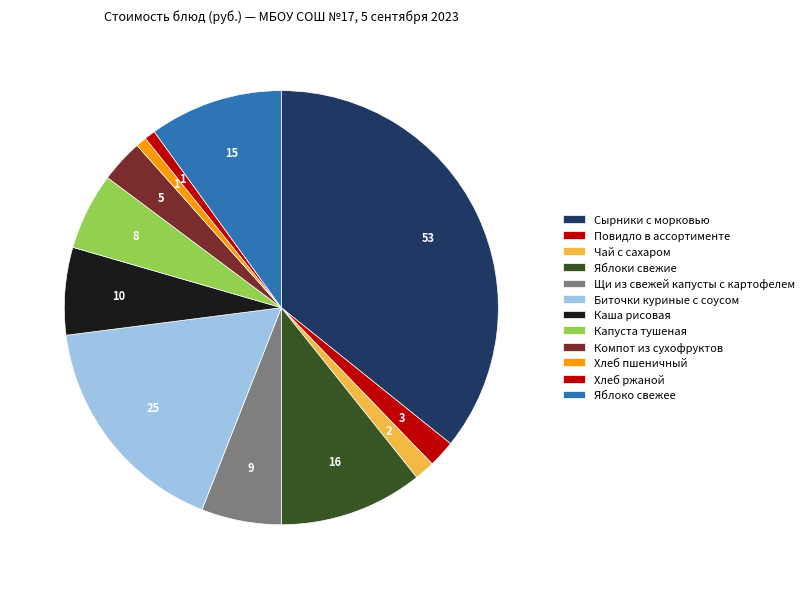

To the nearest percent, what is the combined percentage of Яблоко свежее and Яблоки свежие?

21%